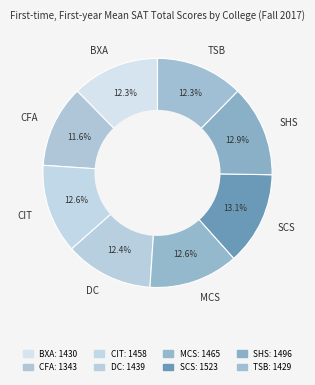

Does any single category account for the majority?

No